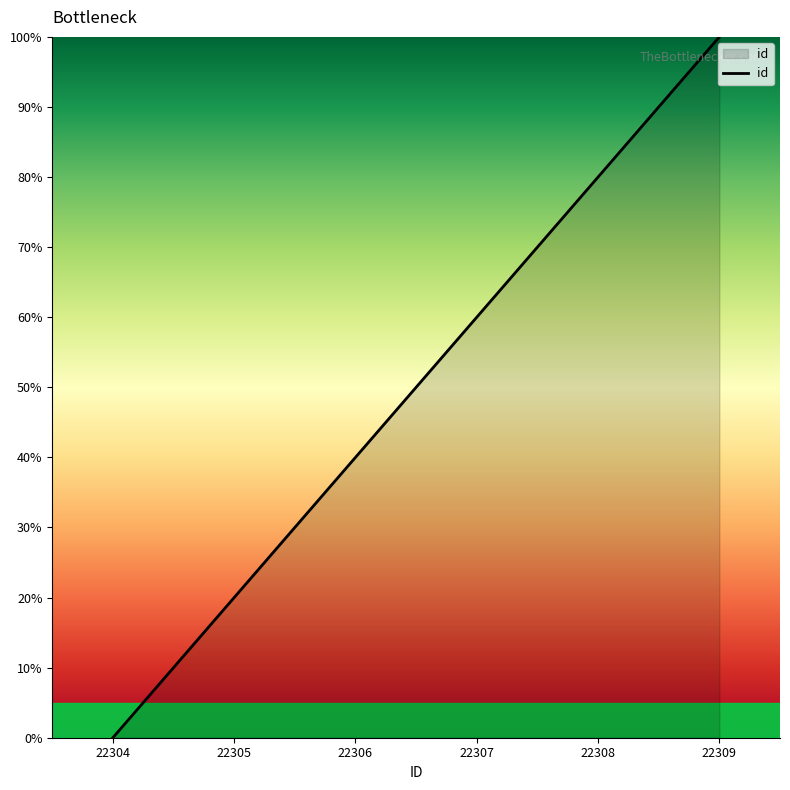

Rank the categories by value from lowest to highest.

22304, 22305, 22306, 22307, 22308, 22309